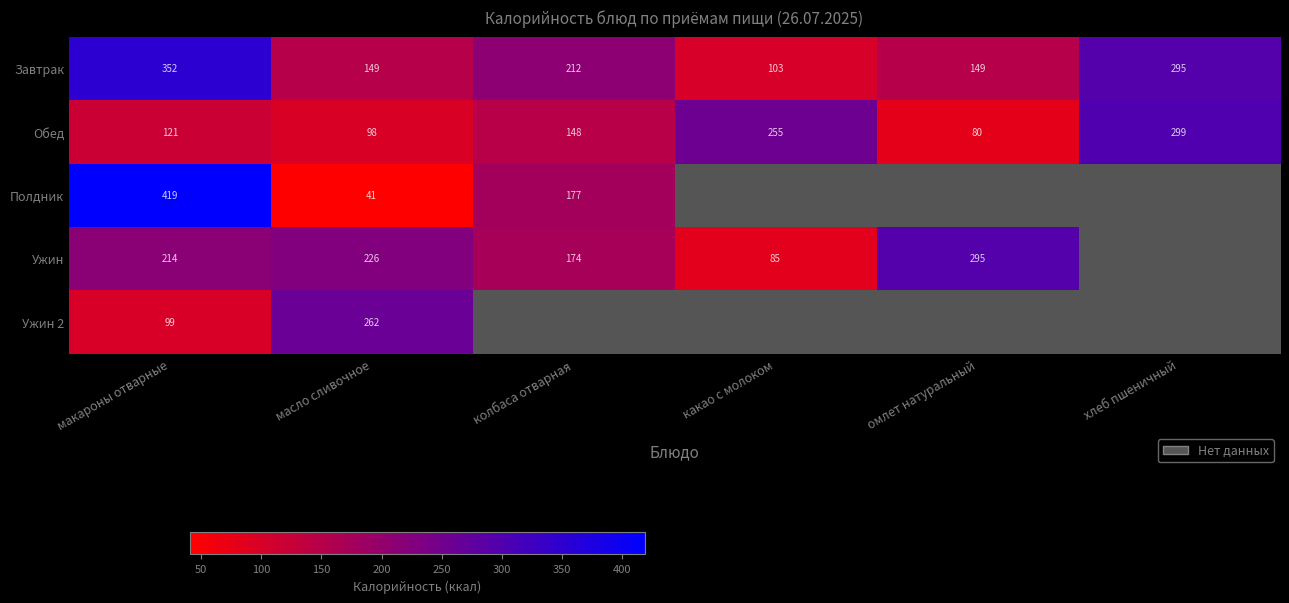

How many distinct data groups are displayed?

5